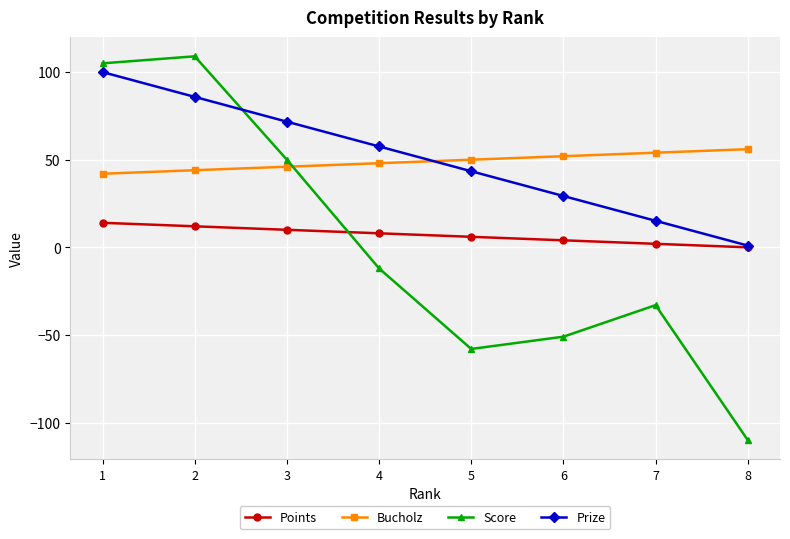

At which category is the sum across all series the highest?

1